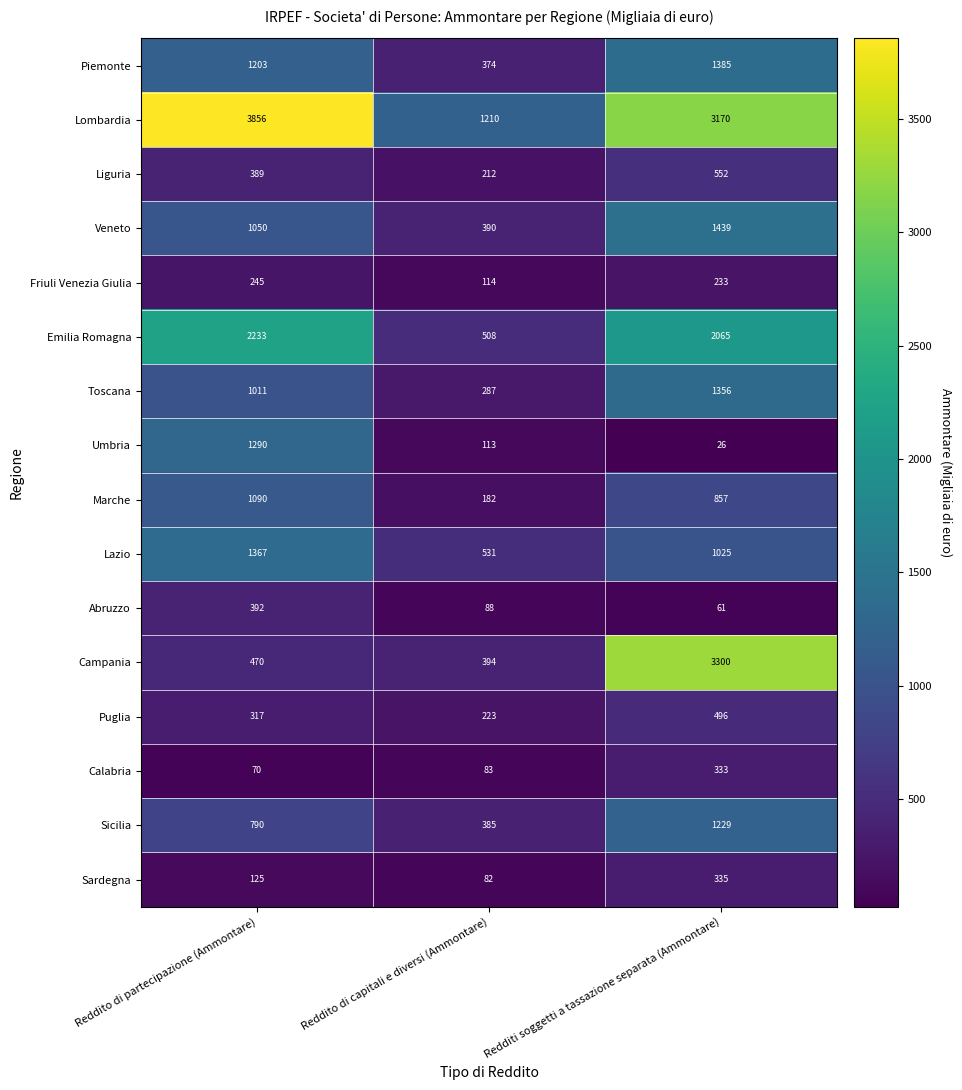

Rank the series by their maximum value, from highest to lowest.

Lombardia, Campania, Emilia Romagna, Veneto, Piemonte, Lazio, Toscana, Umbria, Sicilia, Marche, Liguria, Puglia, Abruzzo, Sardegna, Calabria, Friuli Venezia Giulia